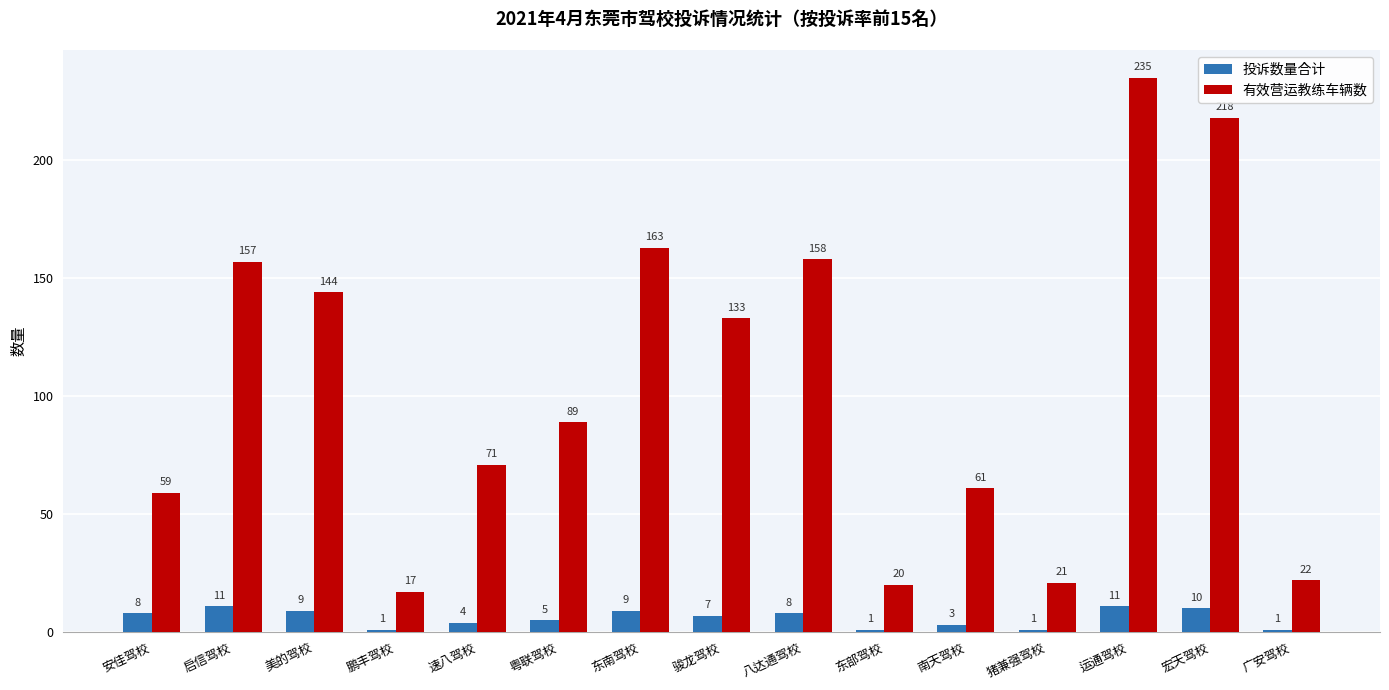

Which series has the largest total across all categories?

有效营运教练车辆数